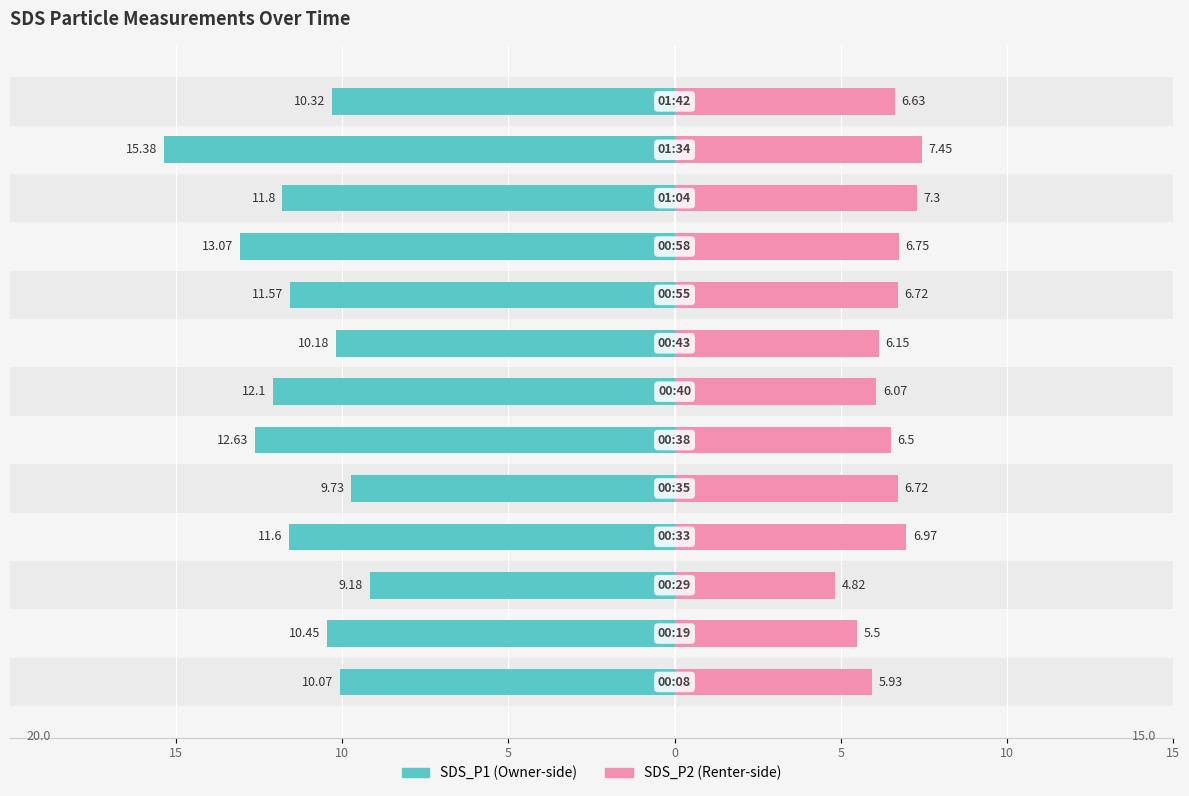

What is the minimum value shown in the chart?

-15.4